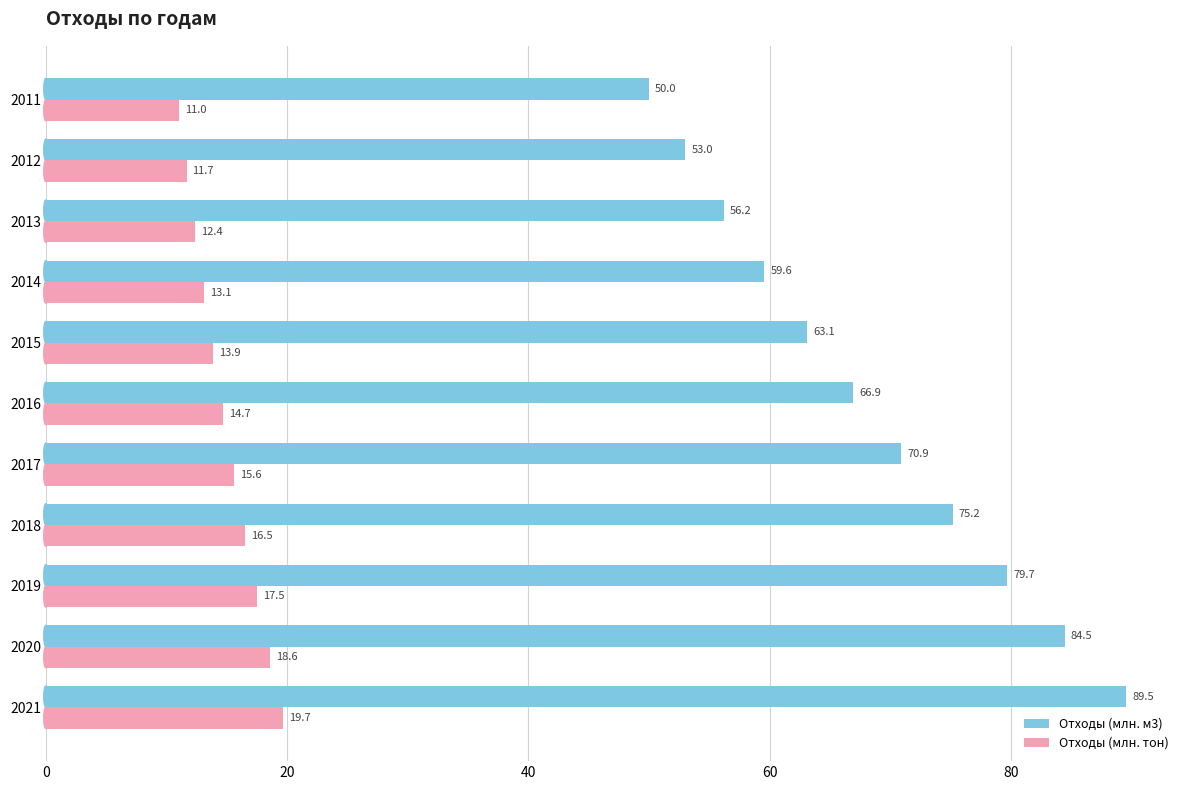

The Отходы (млн. тон) series shows 31.9 at 2020. True or false?

False